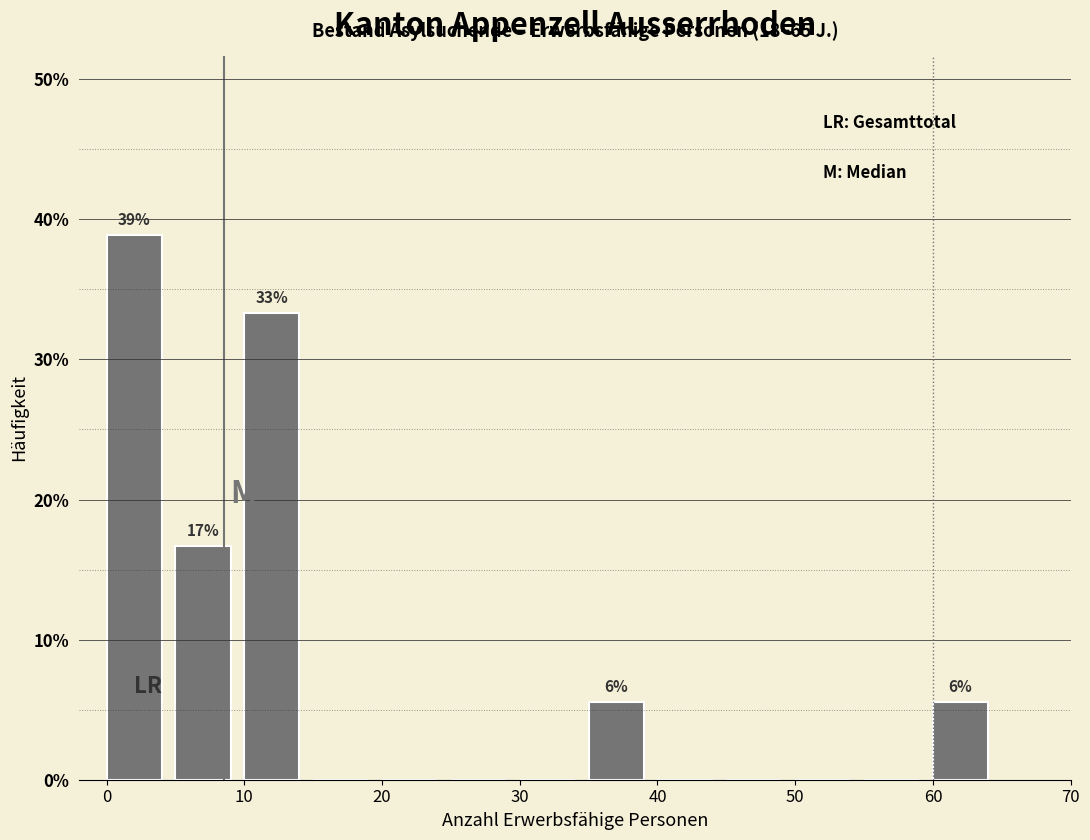

Which range on the x-axis has the tallest bar?

0 to 5